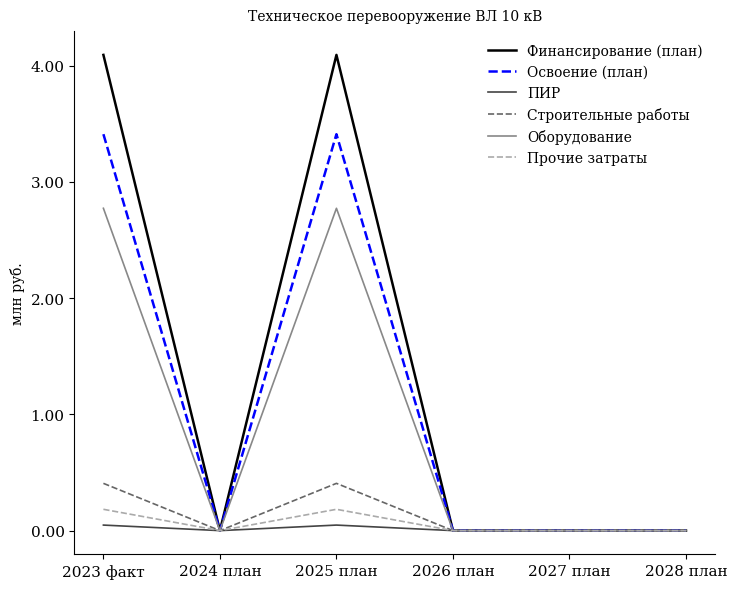

What position from the right is 2026 план?

3